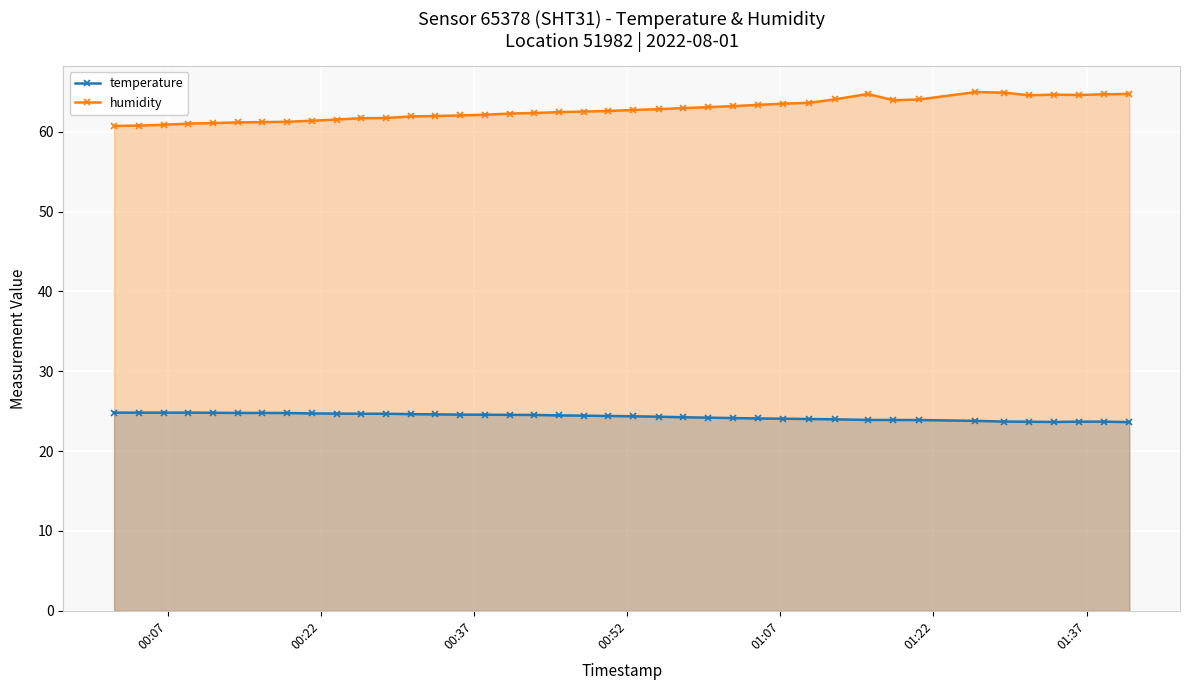

Rank the series by their maximum value, from highest to lowest.

humidity, temperature